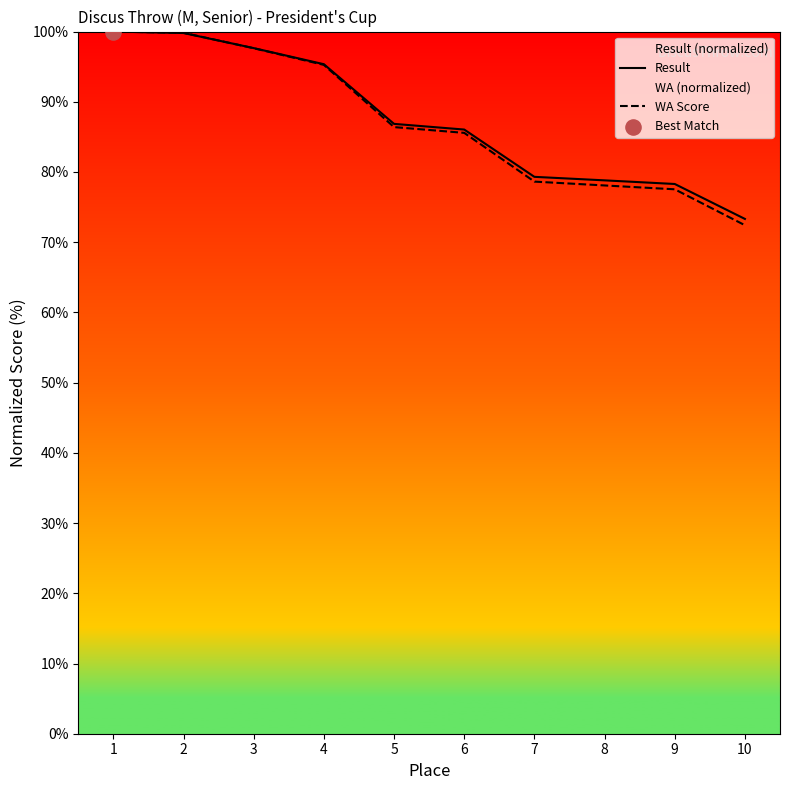

At how many categories does at least one series exceed 77?

9